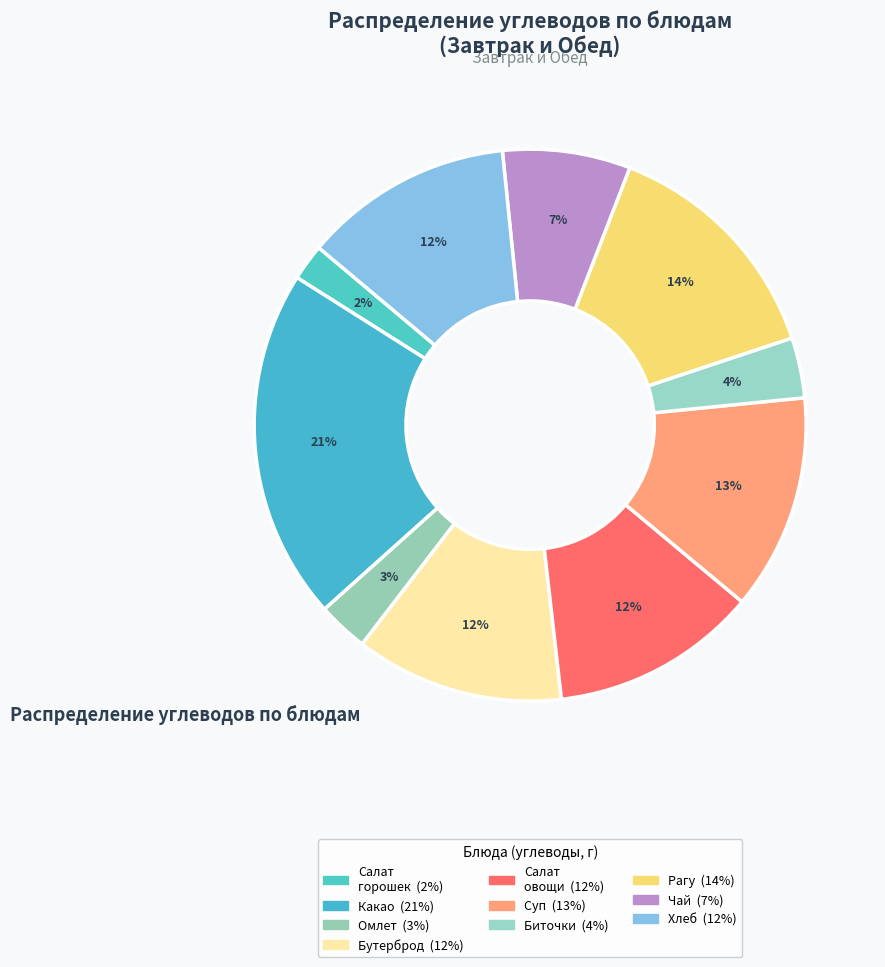

How many slices are in this pie chart?

10